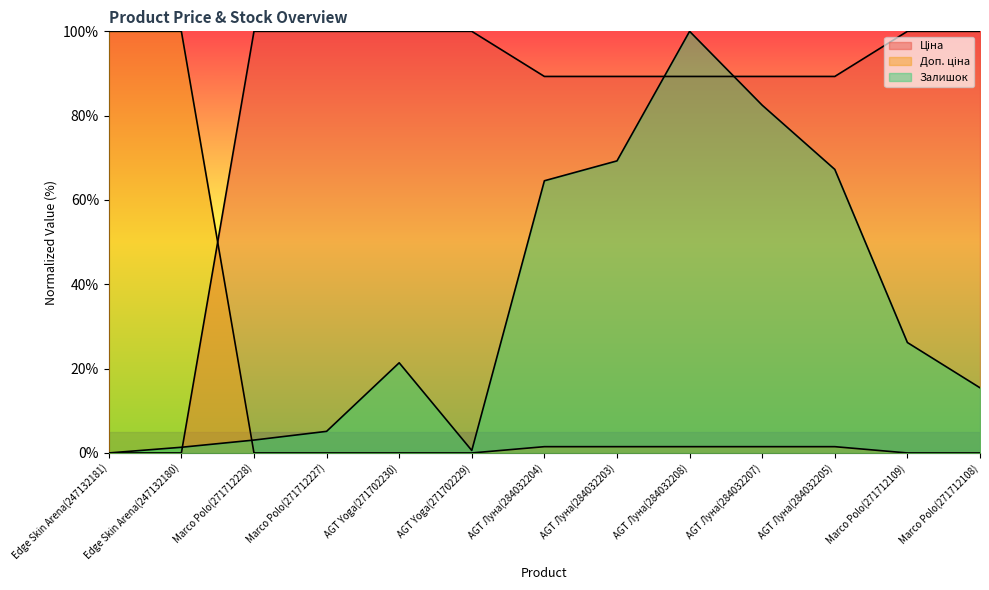

What position from the left is Marco Polo(271712228)?

3